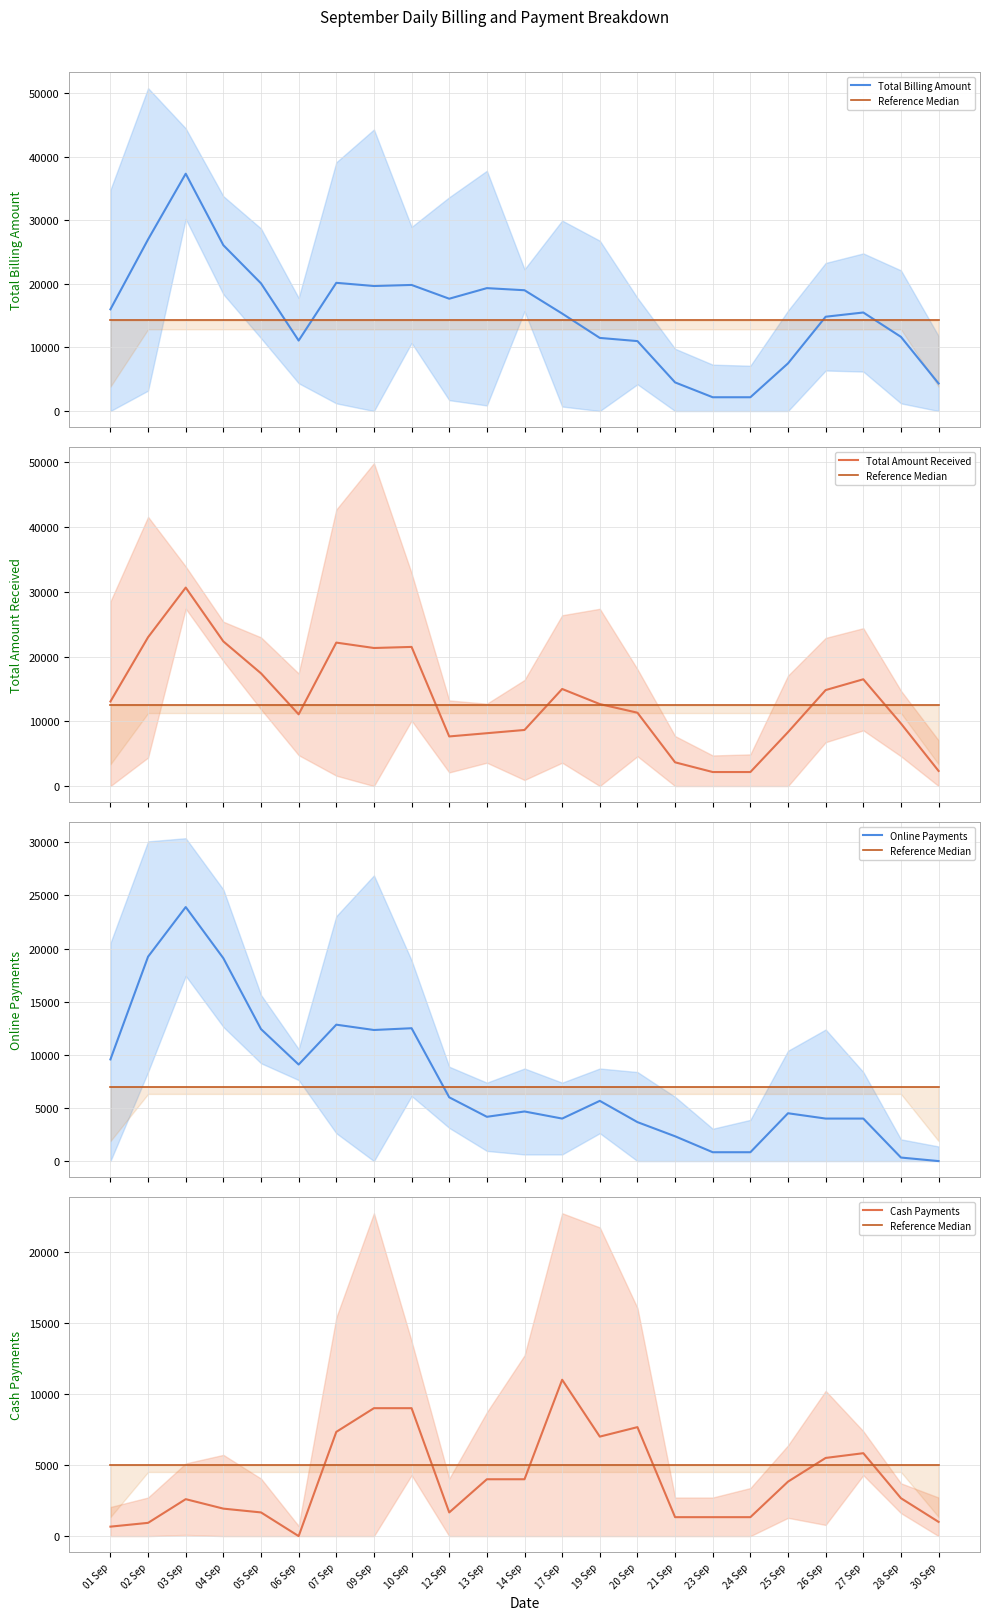

What is the sum of the Reference Median values at 21 Sep and 05 Sep?

10000.0